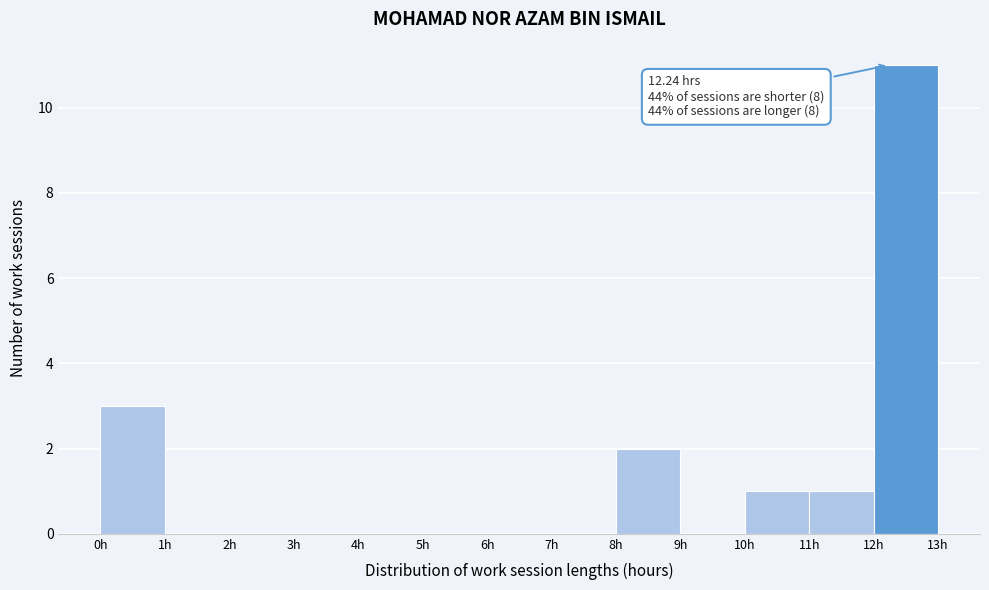

Which range on the x-axis has the tallest bar?

12 to 13